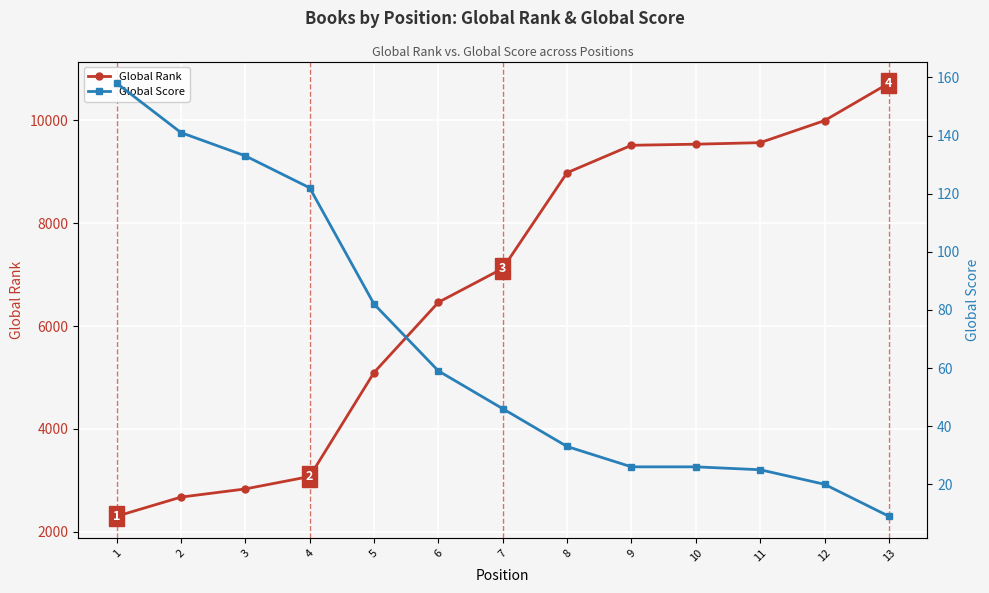

Reading left to right, list all the values displayed in this chart.

Global Rank: 1=2304	2=2676	3=2835	4=3076	5=5097	6=6461	7=7119	8=8979	9=9512	10=9533	11=9563	12=9991	13=10718
Global Score: 1=158	2=141	3=133	4=122	5=82	6=59	7=46	8=33	9=26	10=26	11=25	12=20	13=9